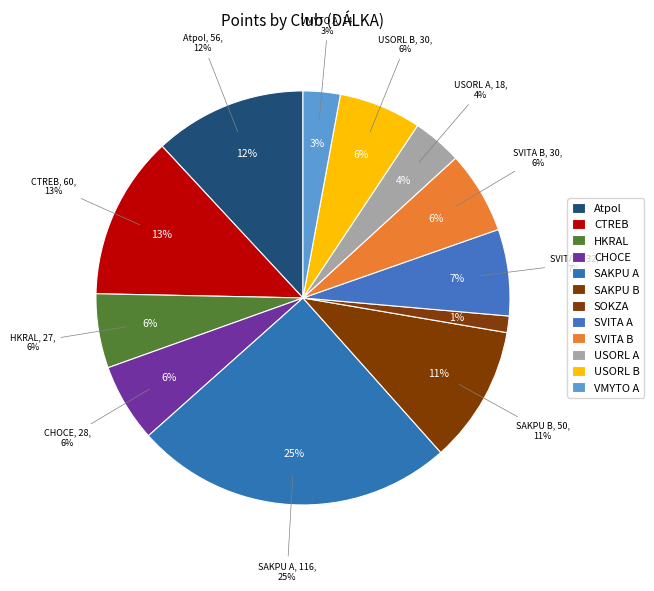

The USORL B slice represents 6% of the pie. True or false?

True